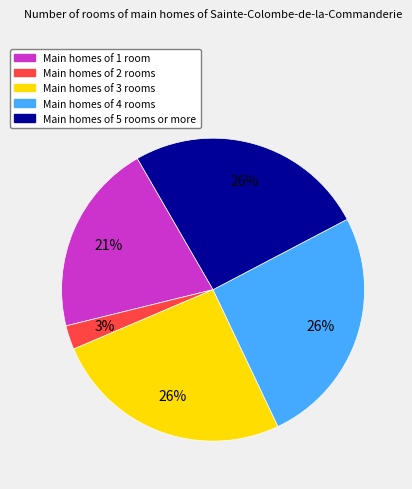

Combined, do Main homes of 3 rooms and Main homes of 1 room account for over 50%?

No